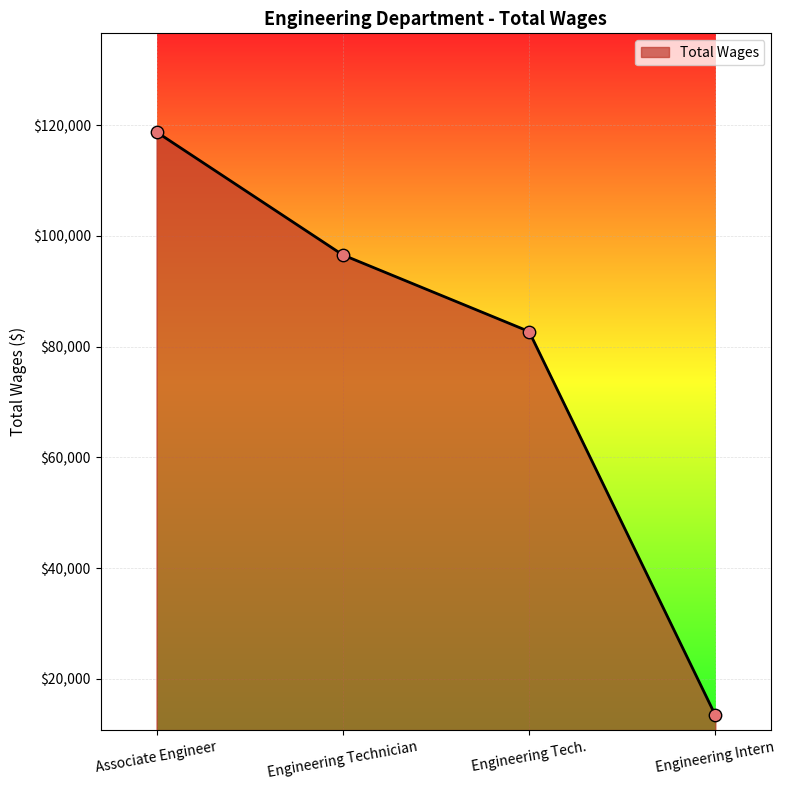

What is the change in value from Associate Engineer to Engineering Tech.?

-36039